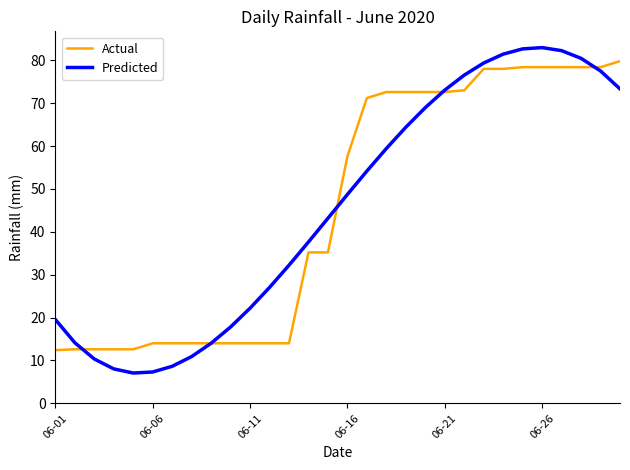

What is the greatest value displayed?

83.0